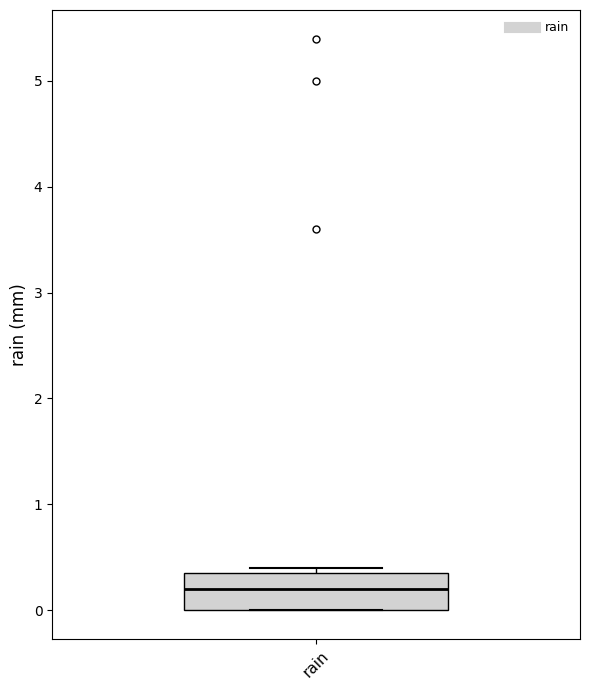

Read this box plot against the y-axis: the position of the median line, the range covered by the box, and the ends of both whiskers. The values are not printed on the chart, so give them approximately, as read against the axis.

median 0.2, box 0.0 to 0.4, whiskers 0.0 to 0.4 (just above the box's upper edge)